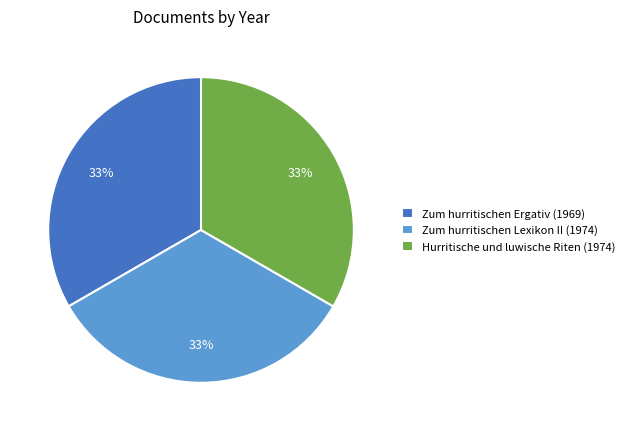

To the nearest percent, what portion does Zum hurritischen Ergativ (1969) represent?

33%